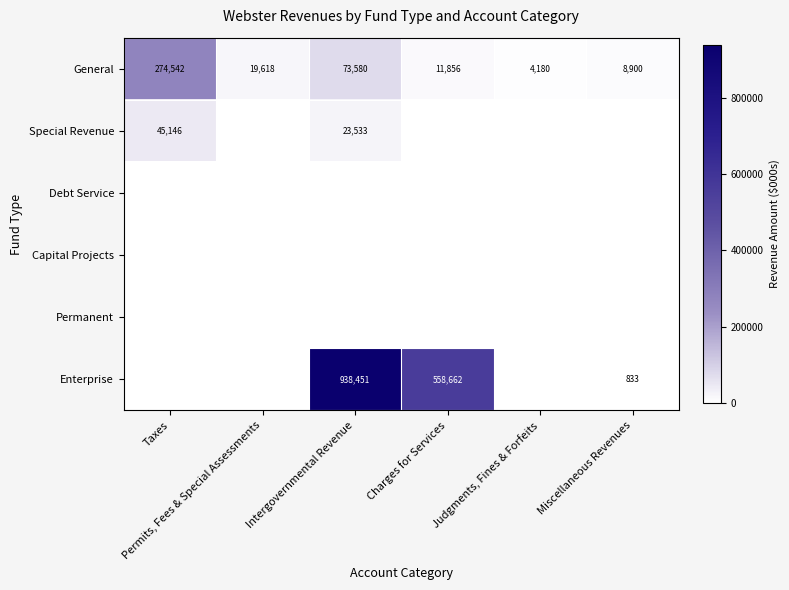

Rank the series at Taxes from lowest to highest value.

Debt Service, Capital Projects, Permanent, Enterprise, Special Revenue, General